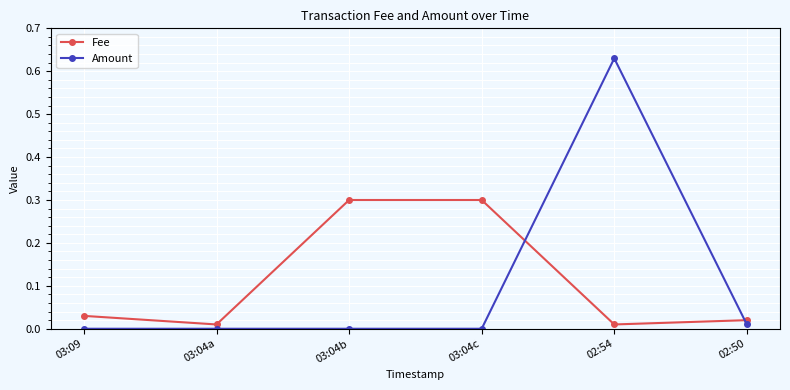

At which category is the sum across all series the highest?

02:54